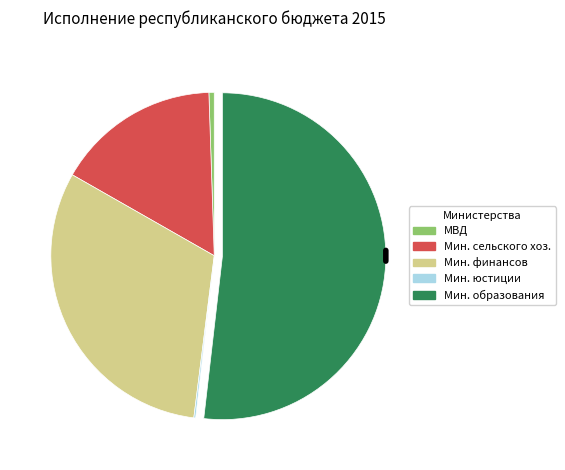

Is there any slice that represents more than half of the pie?

Yes